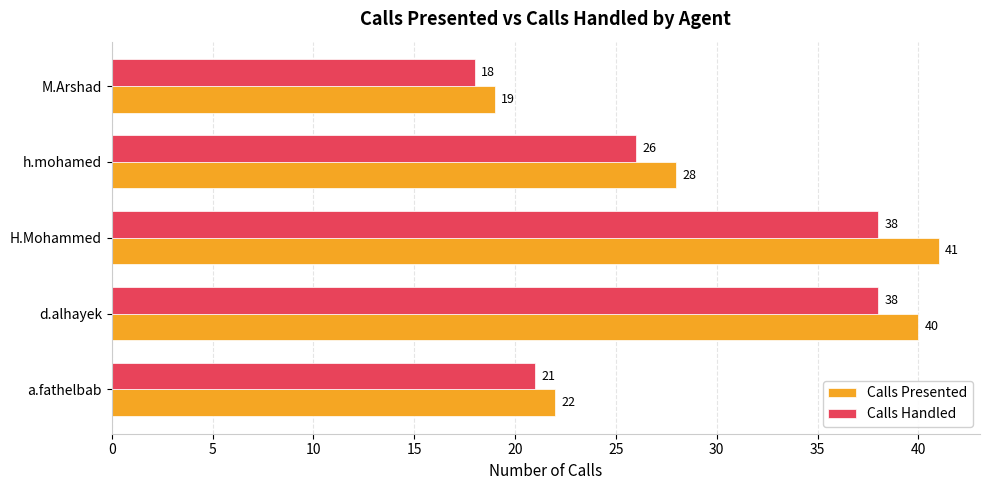

At how many categories does at least one series exceed 23?

3